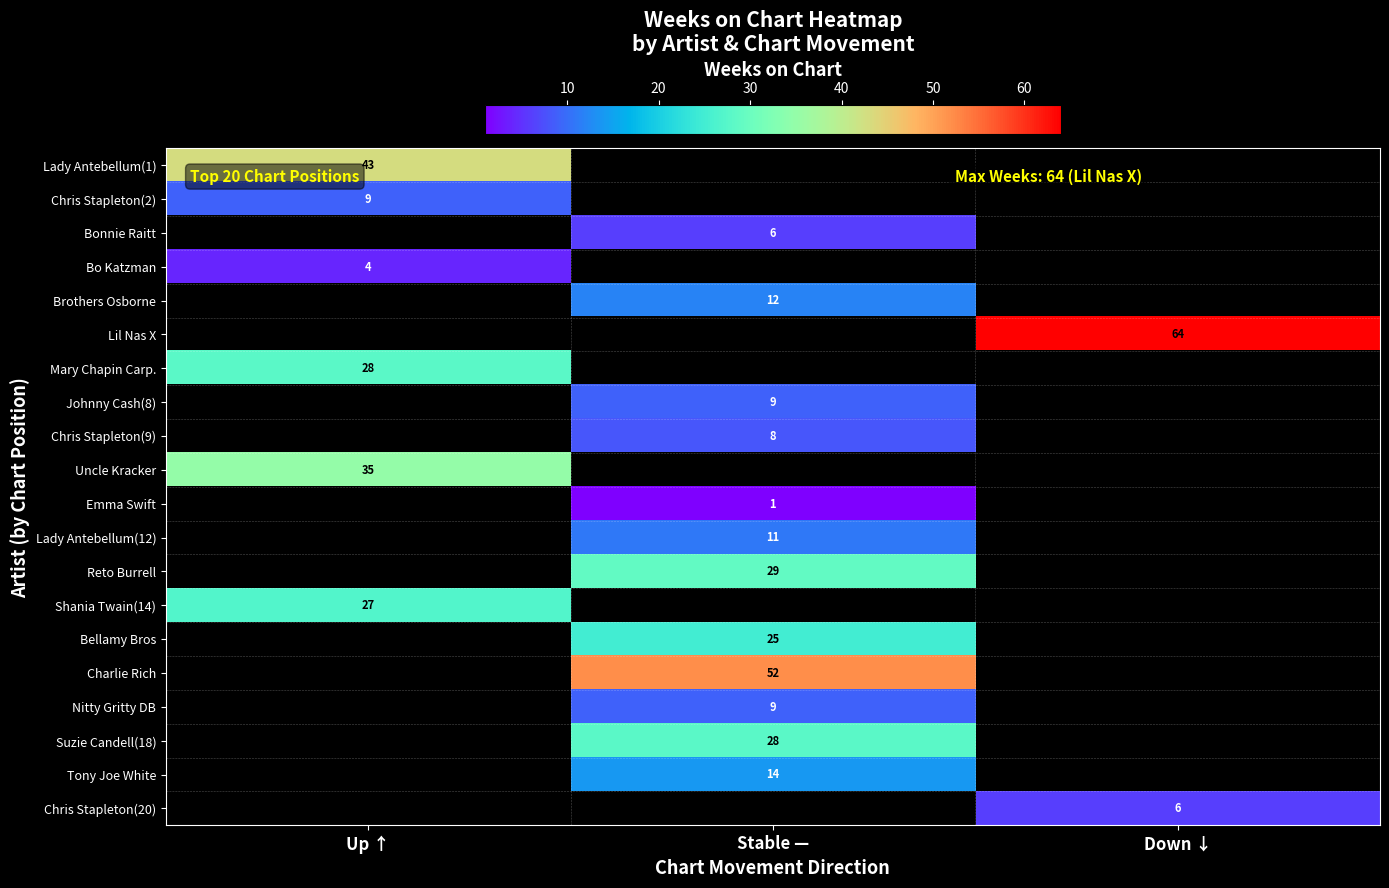

At how many categories does at least one series exceed 22?

3